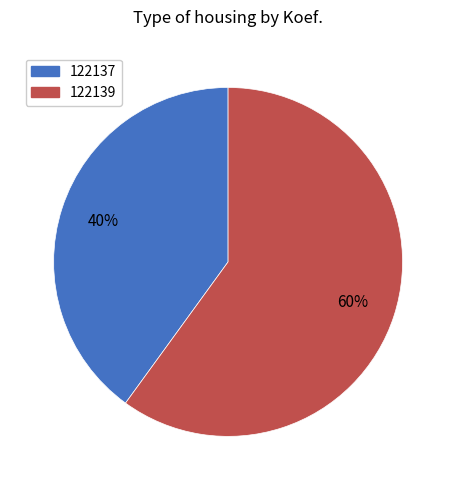

To the nearest percent, what is the combined percentage of 122139 and 122137?

100%